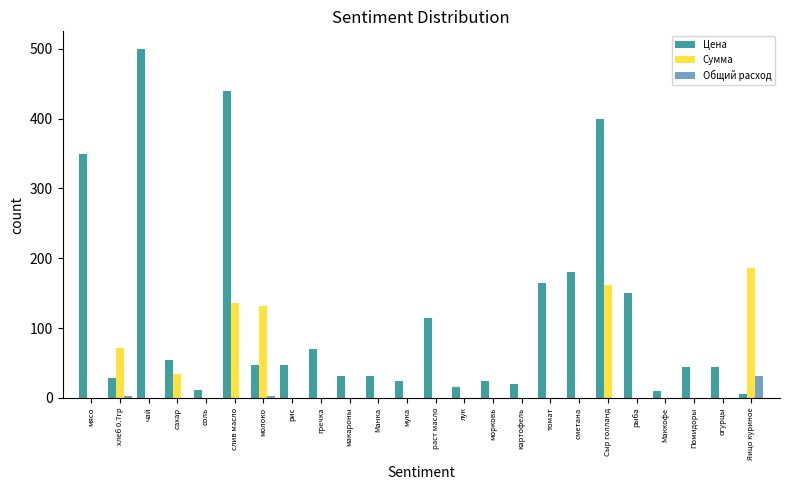

Which category has the highest value across all series?

чай